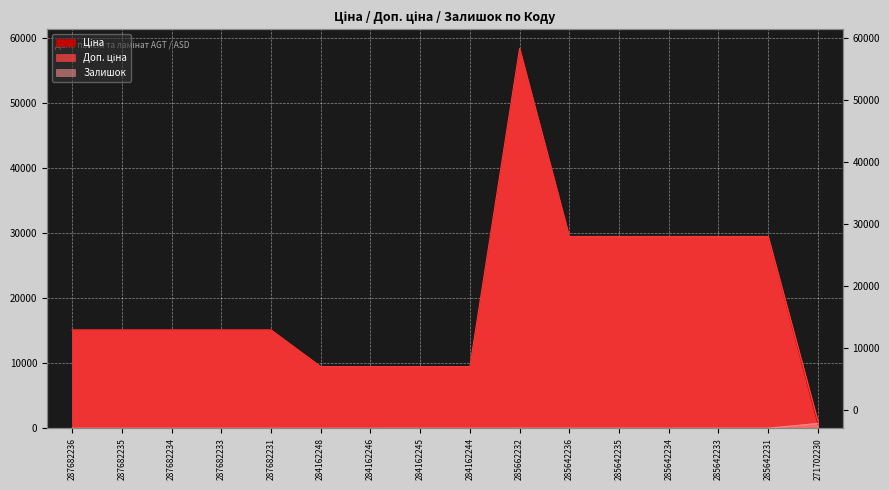

The value of Залишок at 287682235 is 378.0. True or false?

False